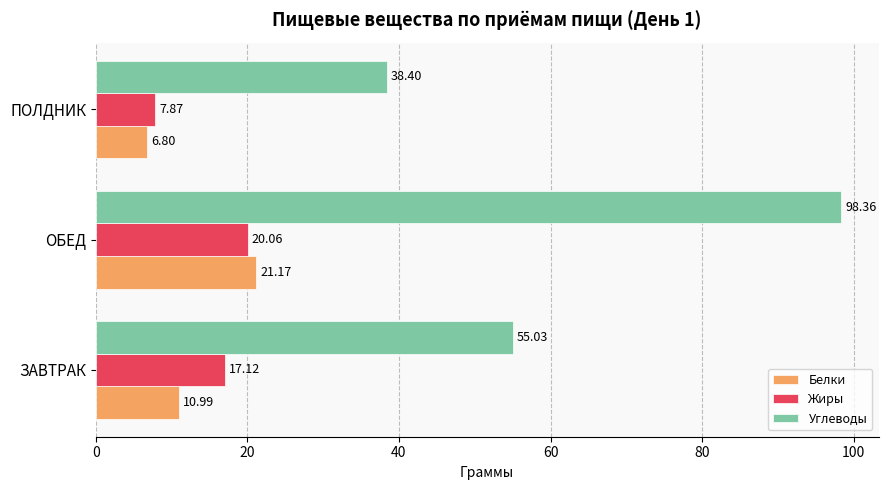

What is the sum of all Углеводы values?

191.8